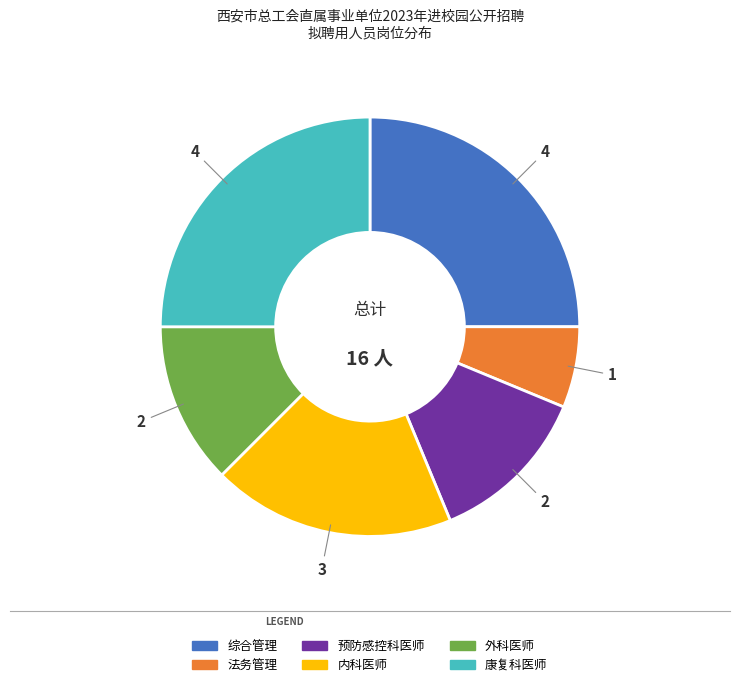

Is 外科医师 the majority of the pie?

No